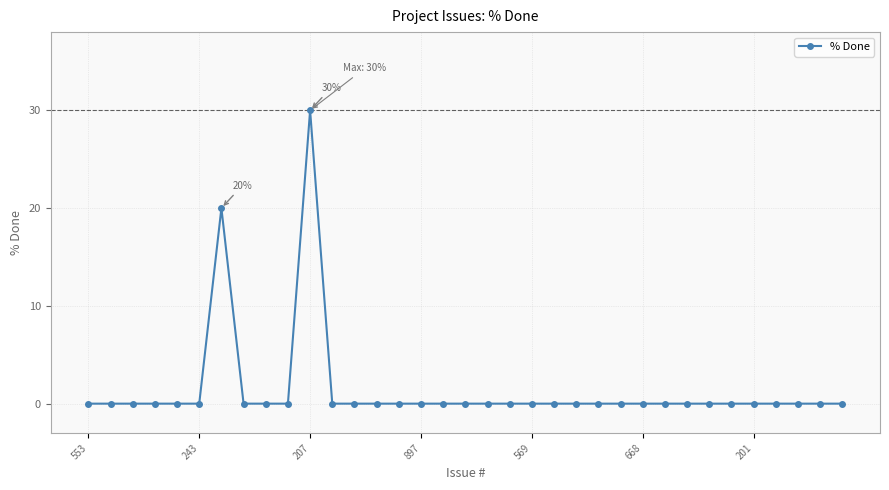

What is the maximum value shown in the chart?

30